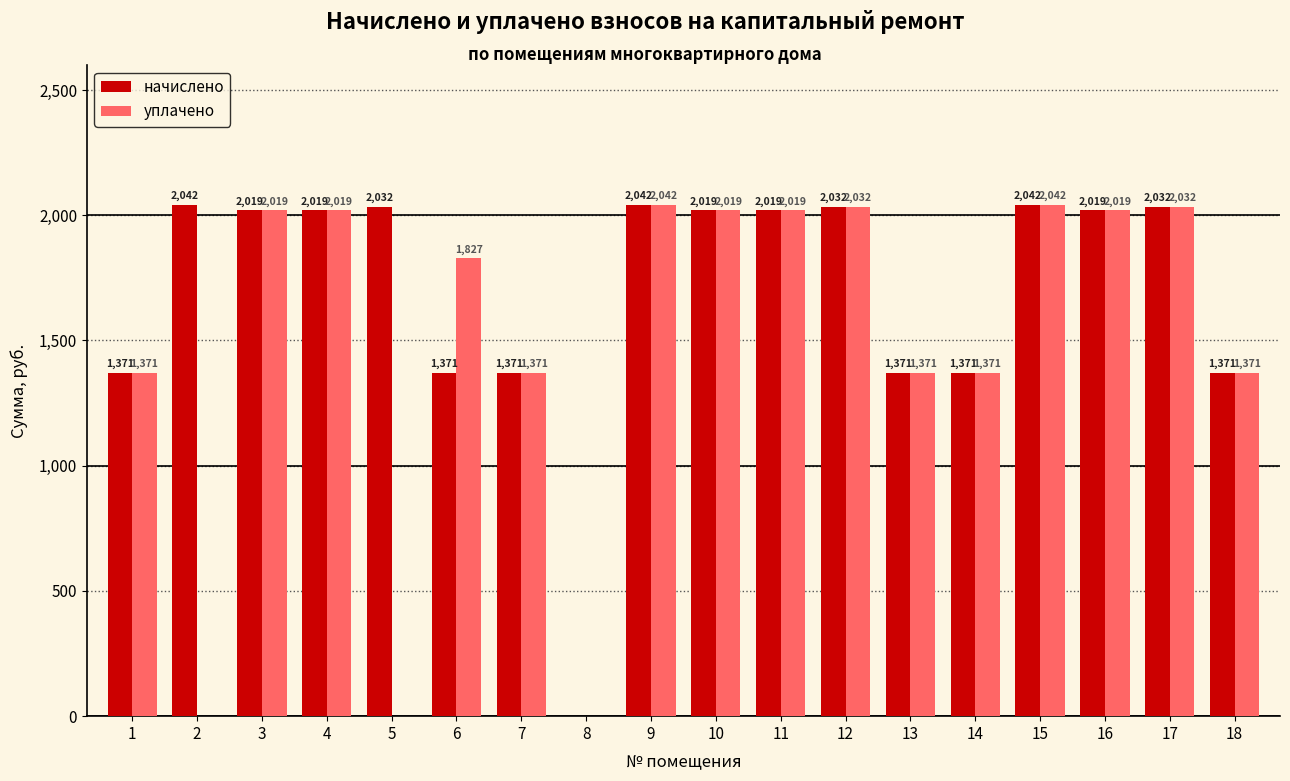

The уплачено series shows 1200.8 at 11. True or false?

False